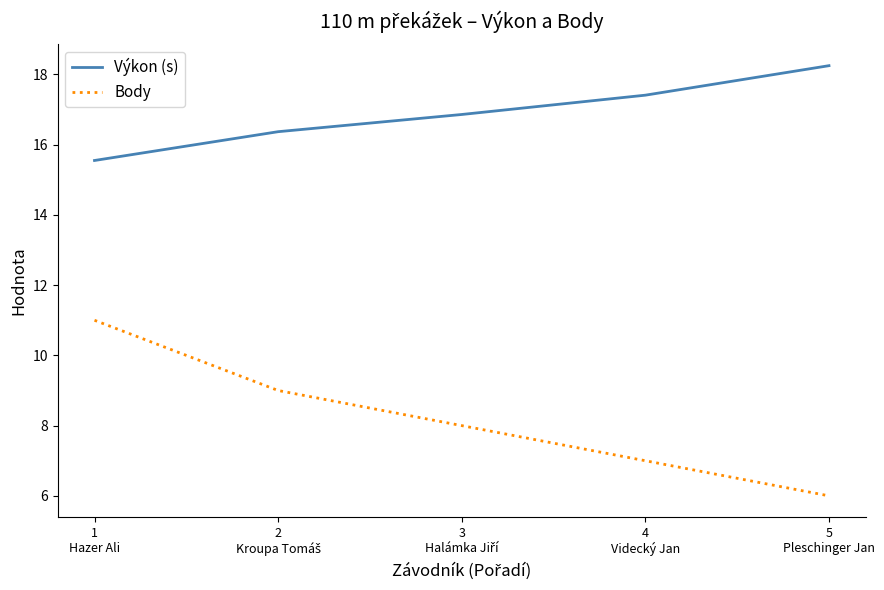

At which category does the chart reach its peak across all series?

5
Pleschinger Jan